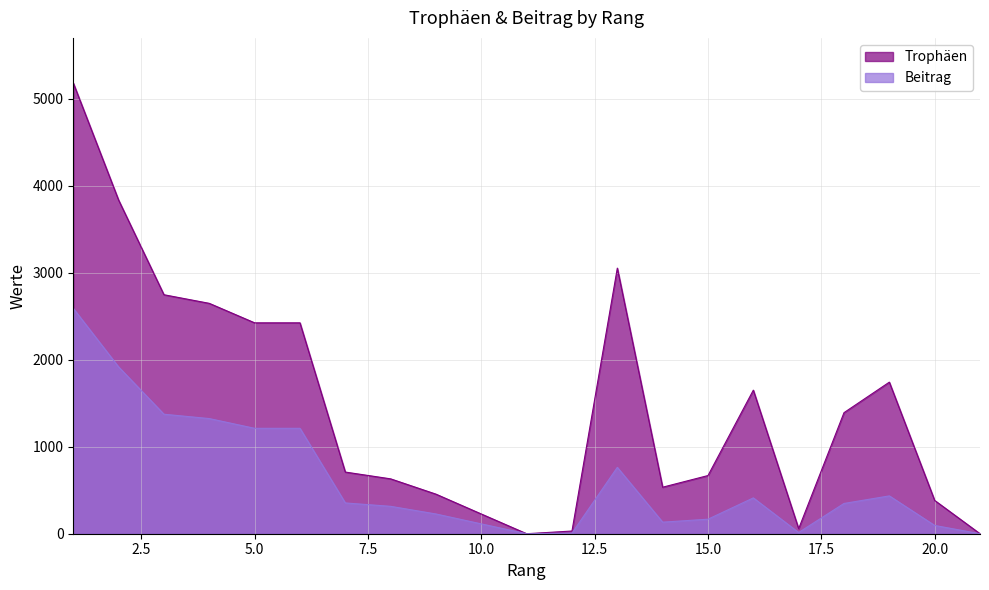

True or false: Beitrag has more than 1 interior local peaks.

True